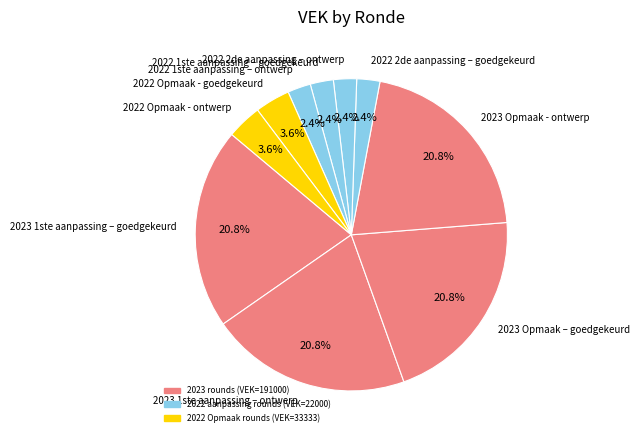

Count the number of slices in the pie.

10